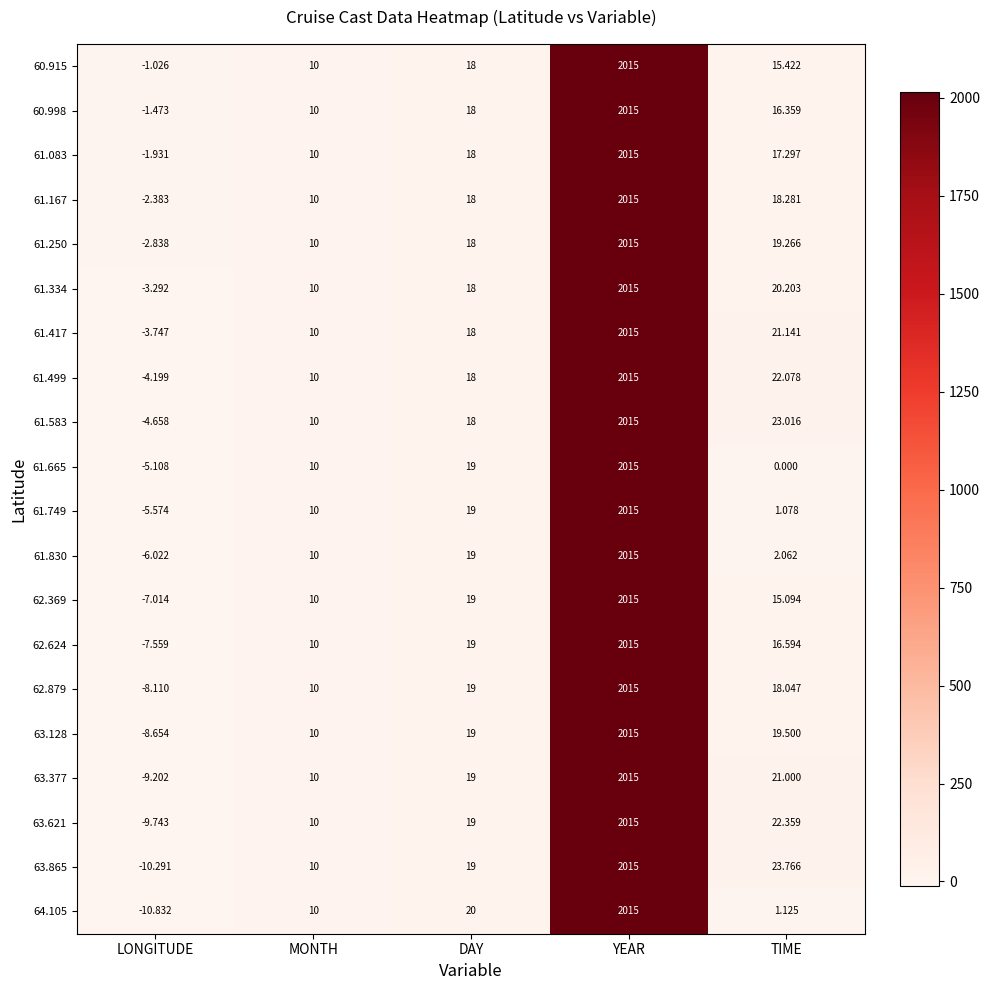

At which label does 63.377 reach its minimum?

LONGITUDE